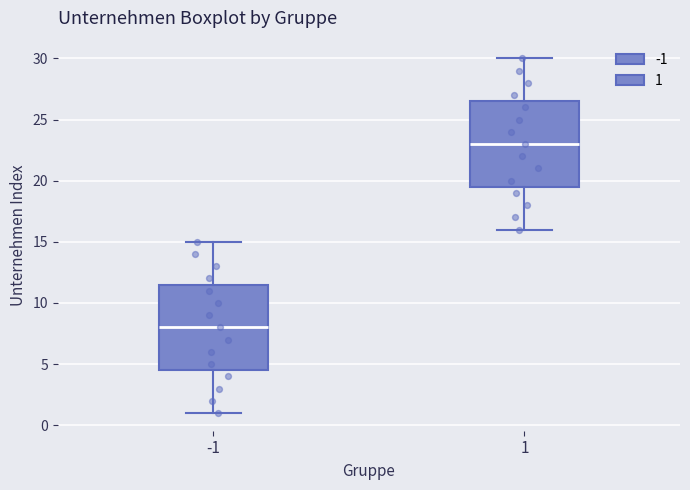

Where does the upper whisker of the box at x = 1 end on the y-axis? The values are not printed on the chart, so give them approximately, as read against the axis.

30.0